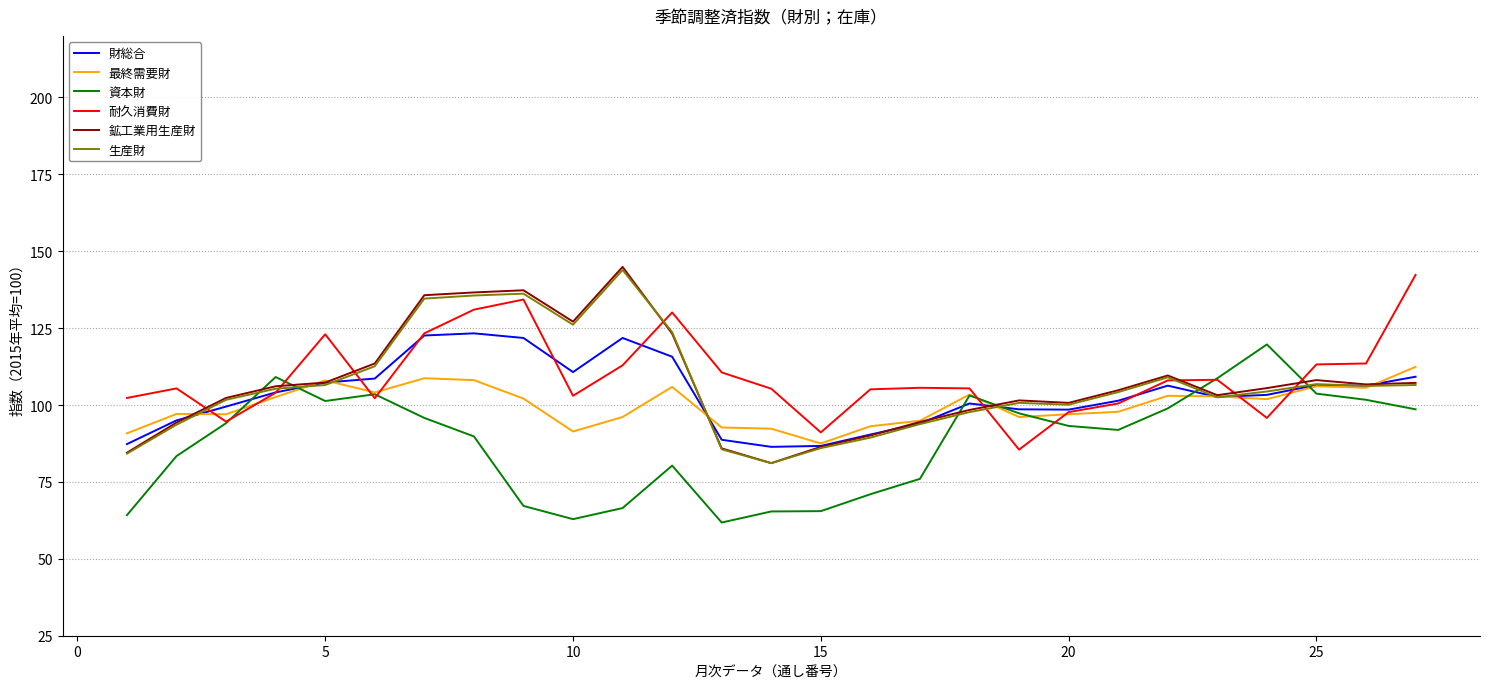

What is the greatest value displayed?

144.9